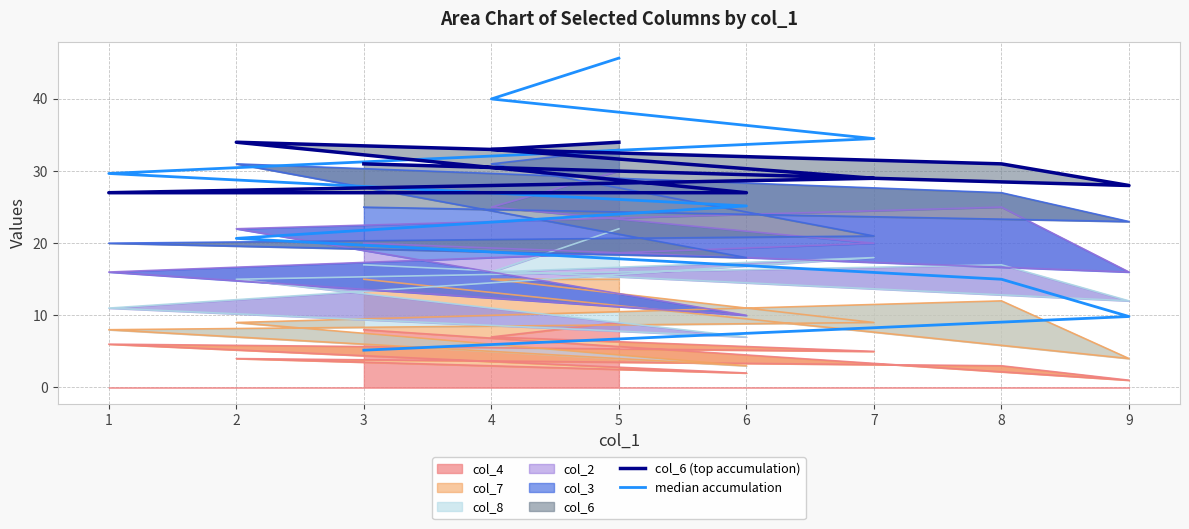

Count the number of categories in the chart.

9